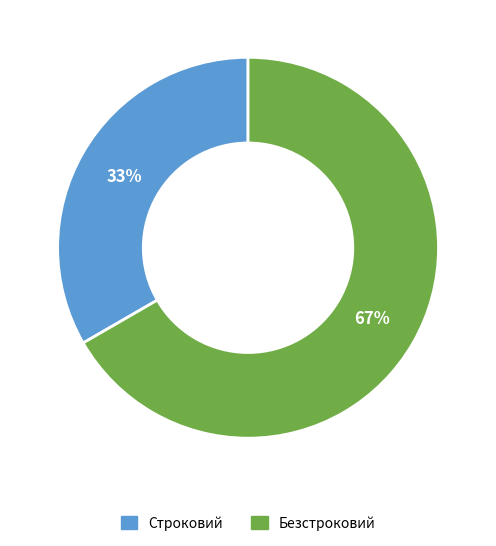

To the nearest percent, what portion does Строковий represent?

33%